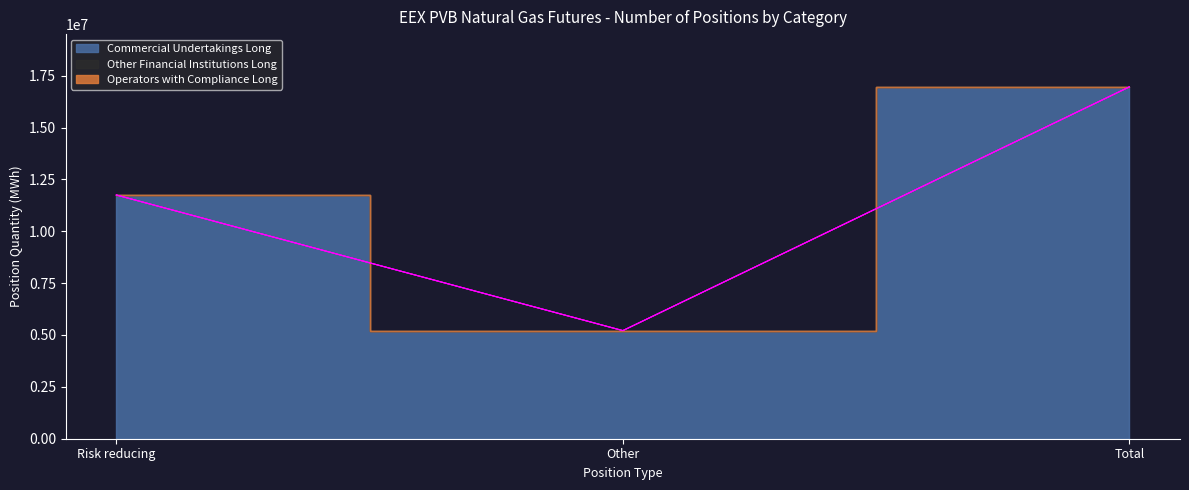

Is it true that Commercial Undertakings Long equals 26476275 at Total?

False